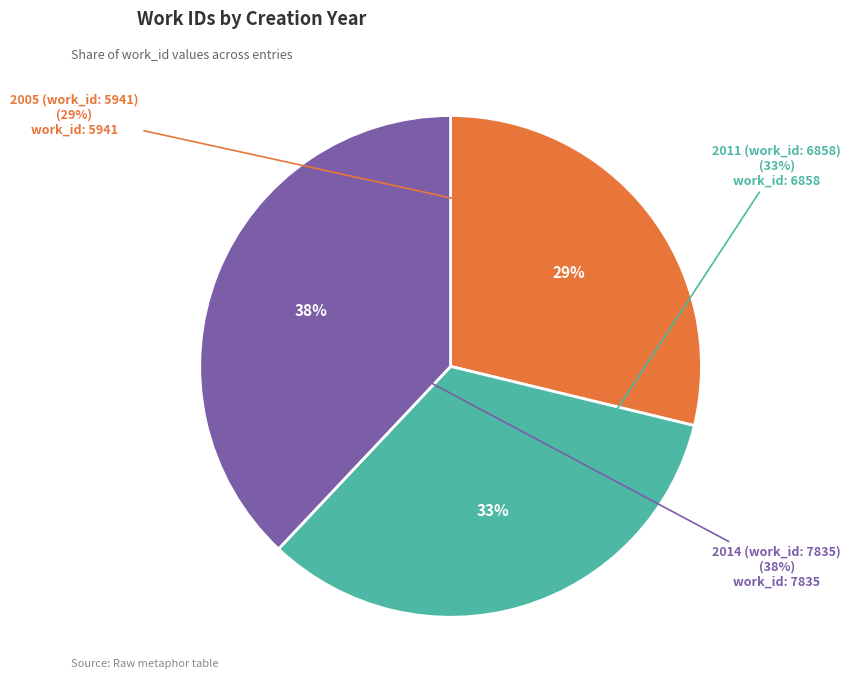

Count the number of slices in the pie.

3